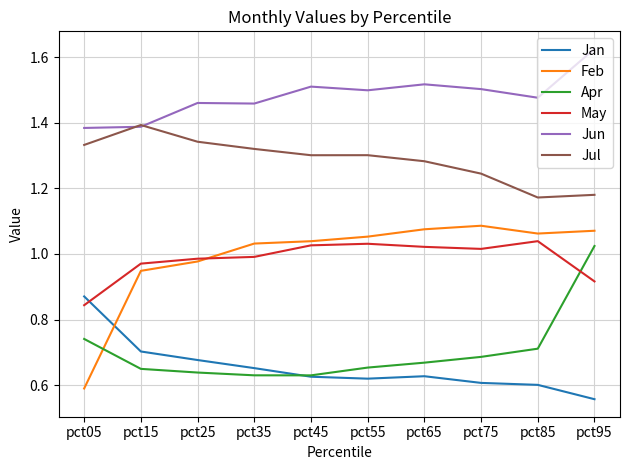

What is the difference between the maximum and minimum values in the Jan series?

0.3